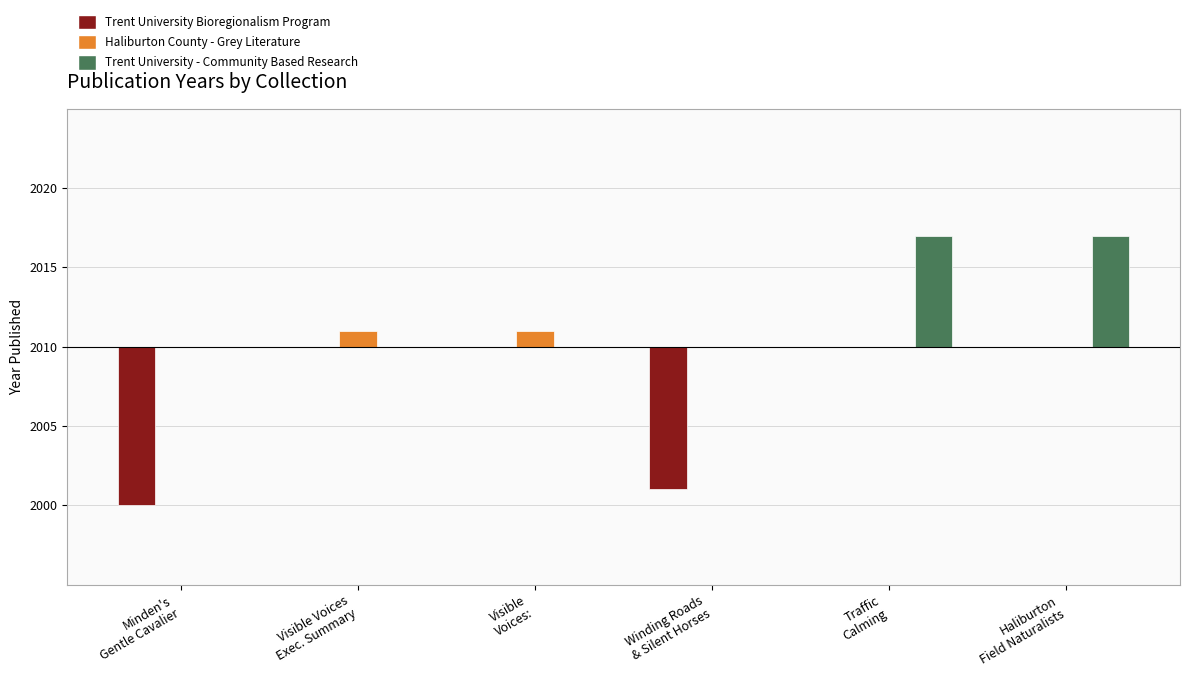

What are all the series names shown in the legend?

Trent University Bioregionalism Program, Haliburton County - Grey Literature, Trent University - Community Based Research